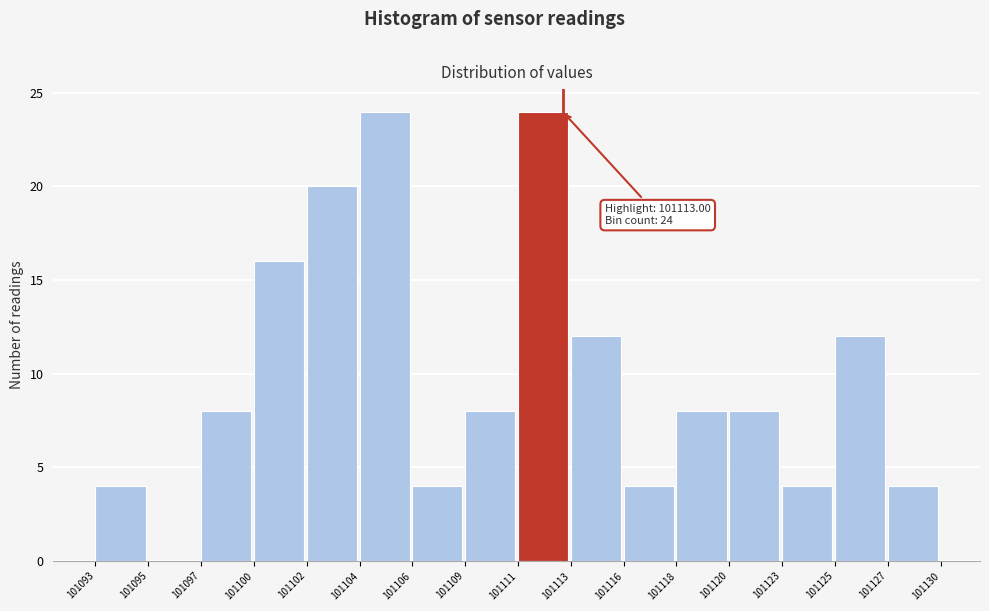

Reading left to right, list all the values displayed in this chart.

101093=4	101095=0	101097=8	101100=16	101102=20	101104=24	101106=4	101109=8	101111=24	101113=12	101116=4	101118=8	101120=8	101123=4	101125=12	101127=4